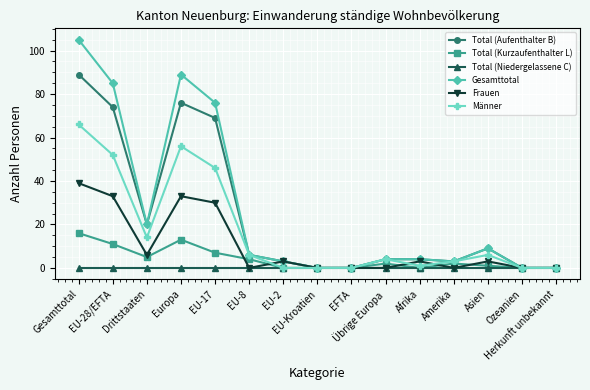

The Männer series shows 3 at Amerika. True or false?

True